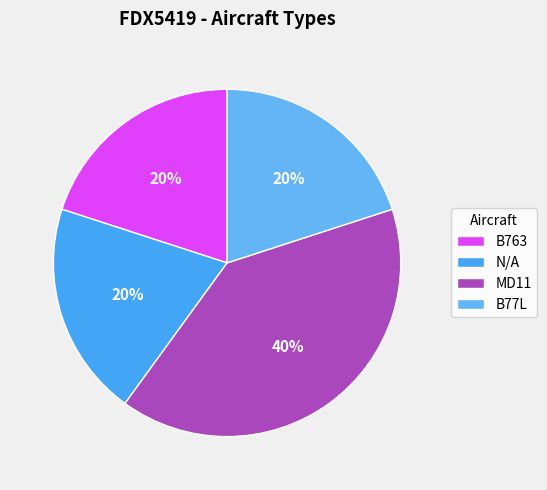

Count the number of slices in the pie.

4